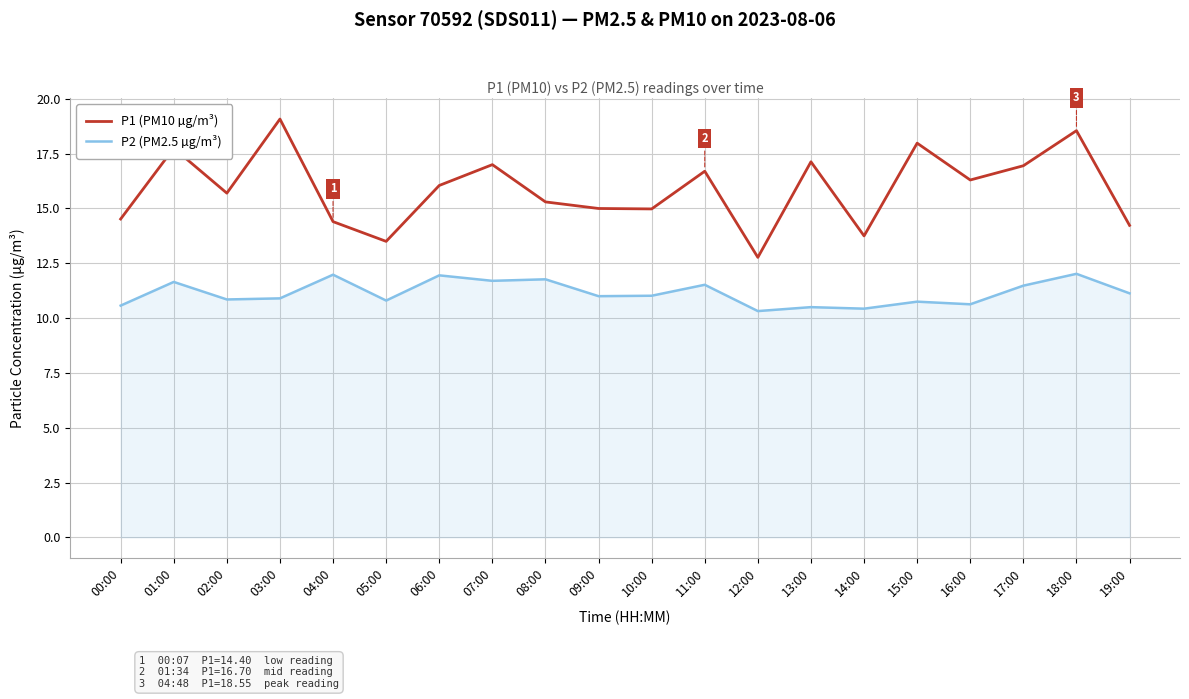

Does the chart have visible grid lines?

Yes